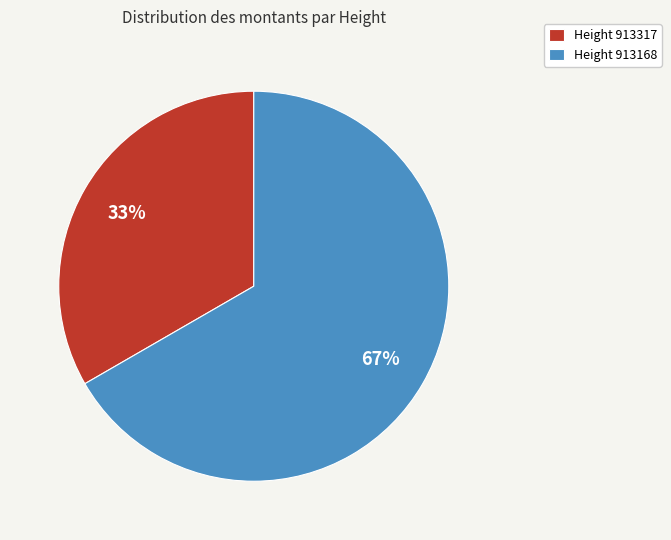

Combined, do Height 913168 and Height 913317 account for over 50%?

Yes